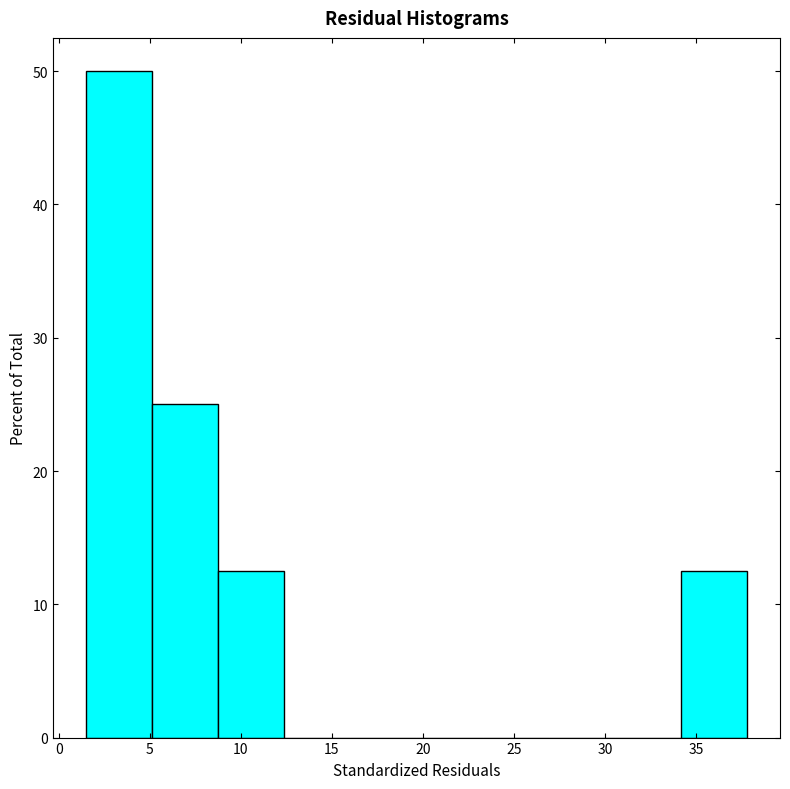

Reading left to right, list every bar in this chart as the range it spans on the x-axis followed by its height. Neither the bar edges nor the heights are printed on the chart, so give them approximately, as read against the axes.

1.5 to 5.0: 50
5.0 to 9.0: 25
9.0 to 12.5: 13
12.5 to 16.0: 0
16.0 to 19.5: 0
19.5 to 23.5: 0
23.5 to 27.0: 0
27.0 to 30.5: 0
30.5 to 34.0: 0
34.0 to 38.0: 13